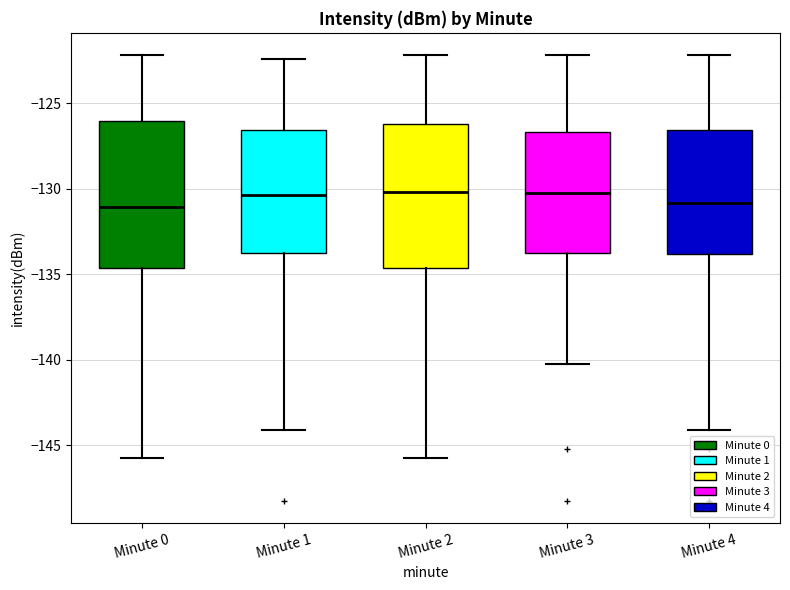

Reading left to right, read every box against the y-axis: the position of its median line, the range the box covers, and the ends of its whiskers. The values are not printed on the chart, so give them approximately, as read against the axis.

Minute 0: median -131.0, box -134.5 to -126.0, whiskers -145.5 to -122.0
Minute 1: median -130.5, box -134.0 to -126.5, whiskers -144.0 to -122.5
Minute 2: median -130.0, box -134.5 to -126.0, whiskers -145.5 to -122.0
Minute 3: median -130.0, box -134.0 to -126.5, whiskers -140.5 to -122.0
Minute 4: median -131.0, box -134.0 to -126.5, whiskers -144.0 to -122.0